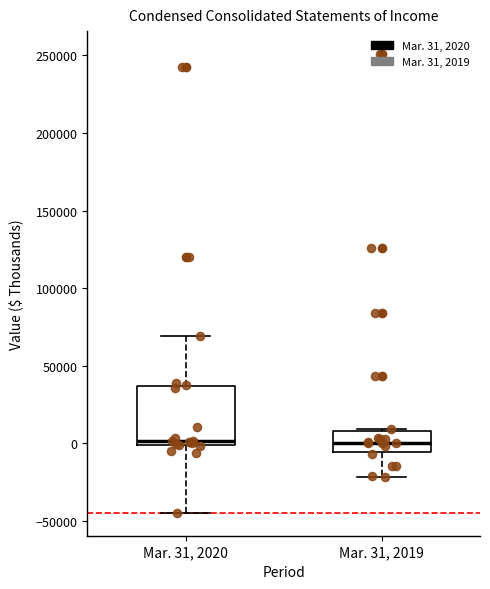

Reading left to right, read every box against the y-axis: the position of its median line, the range the box covers, and the ends of its whiskers. The values are not printed on the chart, so give them approximately, as read against the axis.

Mar. 31, 2020: median 0 (just above the box's lower edge), box 0 to 35000, whiskers -45000 to 70000
Mar. 31, 2019: median 0, box -5000 to 10000, whiskers -20000 to 10000 (just above the box's upper edge)